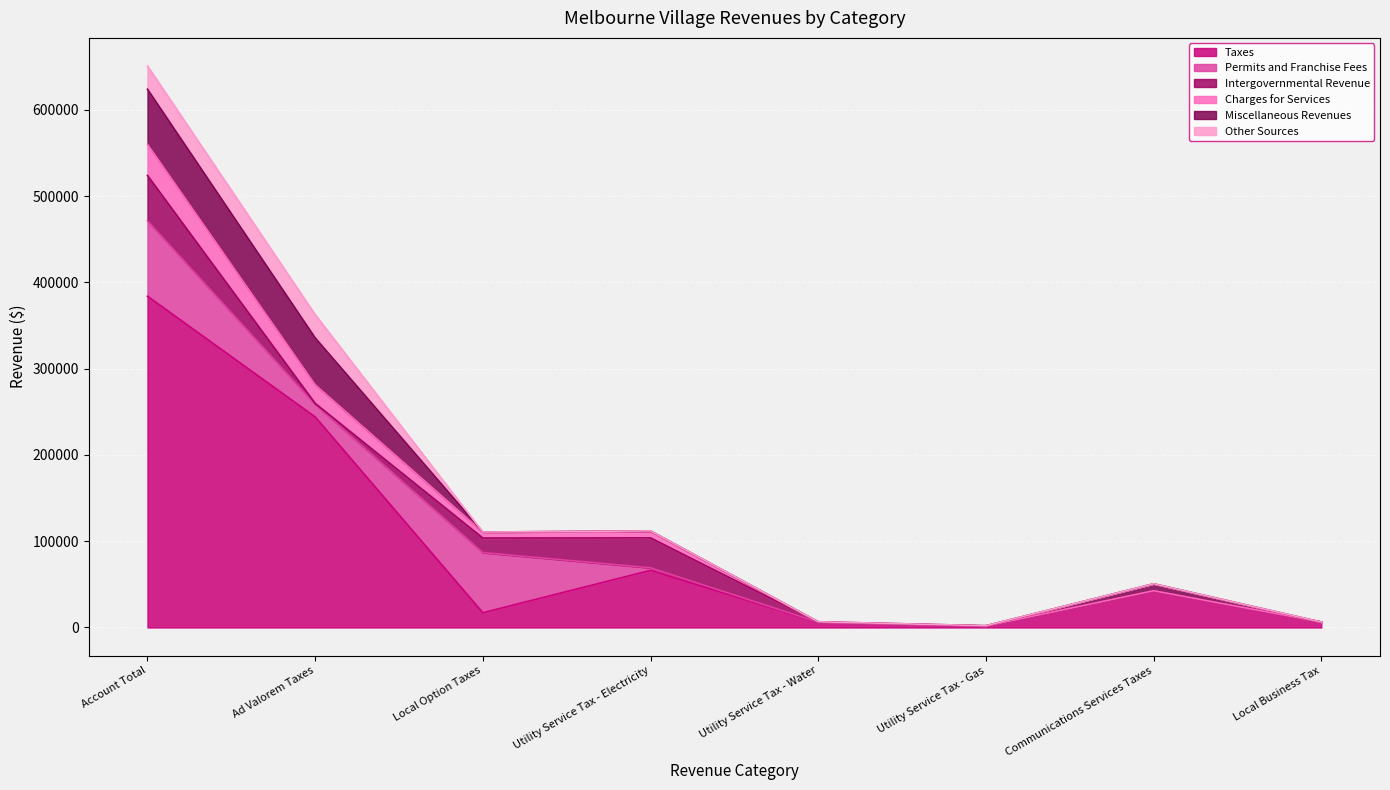

What is the label of the 3rd point from the left?

Local Option Taxes